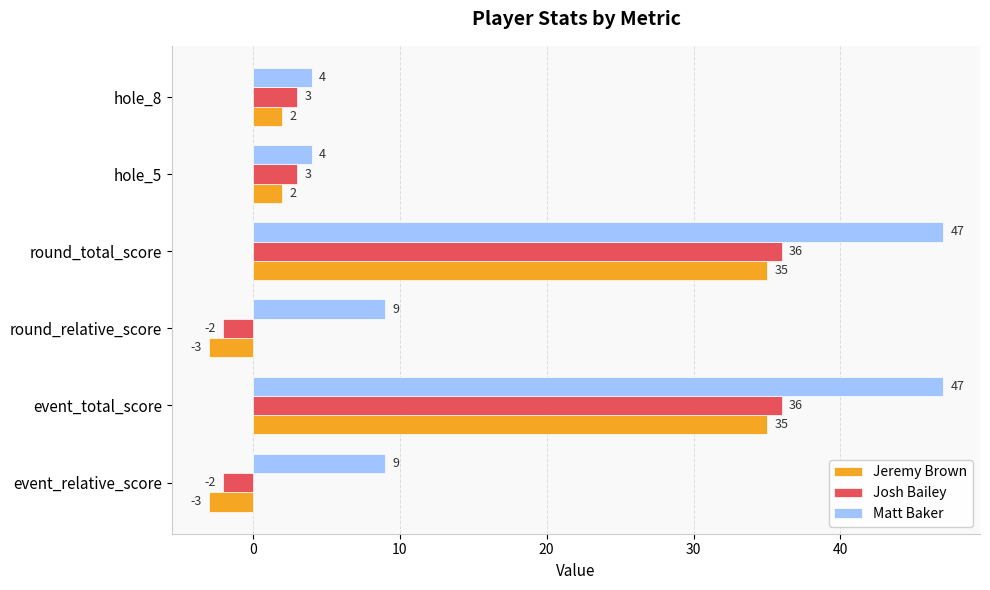

The Matt Baker series shows 24 at round_total_score. True or false?

False